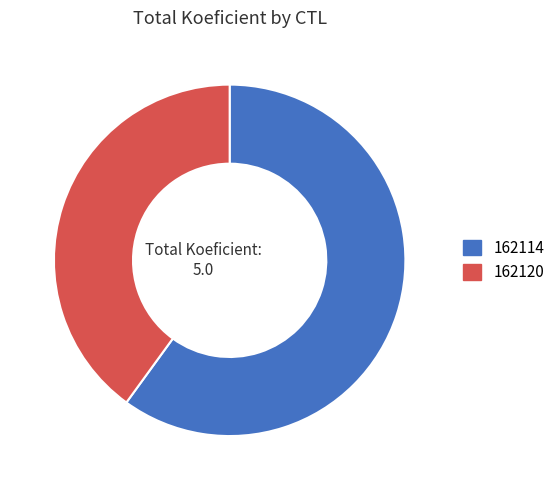

The 162114 slice represents 68% of the pie. True or false?

False